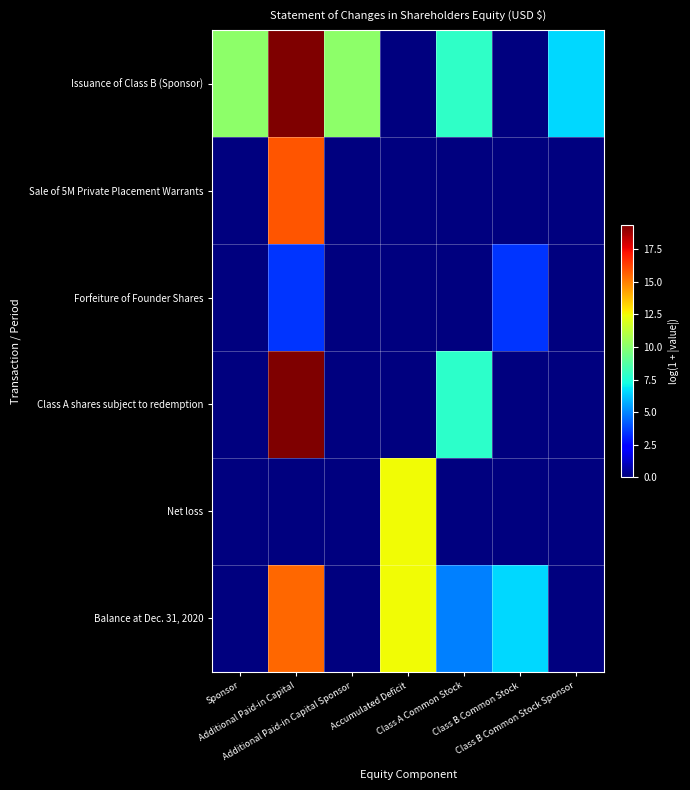

Reading right to left, what are all the values shown in this chart?

Issuance of Class B (Sponsor): Class B Common Stock Sponsor=6.6	Class B Common Stock=0.0	Class A Common Stock=7.9	Accumulated Deficit=0.0	Additional Paid-in Capital Sponsor=10.1	Additional Paid-in Capital=19.4	Sponsor=10.1
Sale of 5M Private Placement Warrants: Class B Common Stock Sponsor=0.0	Class B Common Stock=0.0	Class A Common Stock=0.0	Accumulated Deficit=0.0	Additional Paid-in Capital Sponsor=0.0	Additional Paid-in Capital=15.8	Sponsor=0.0
Forfeiture of Founder Shares: Class B Common Stock Sponsor=0.0	Class B Common Stock=3.5	Class A Common Stock=0.0	Accumulated Deficit=0.0	Additional Paid-in Capital Sponsor=0.0	Additional Paid-in Capital=3.5	Sponsor=0.0
Class A shares subject to redemption: Class B Common Stock Sponsor=0.0	Class B Common Stock=0.0	Class A Common Stock=7.9	Accumulated Deficit=0.0	Additional Paid-in Capital Sponsor=0.0	Additional Paid-in Capital=19.4	Sponsor=0.0
Net loss: Class B Common Stock Sponsor=0.0	Class B Common Stock=0.0	Class A Common Stock=0.0	Accumulated Deficit=12.5	Additional Paid-in Capital Sponsor=0.0	Additional Paid-in Capital=0.0	Sponsor=0.0
Balance at Dec. 31, 2020: Class B Common Stock Sponsor=0.0	Class B Common Stock=6.5	Class A Common Stock=4.9	Accumulated Deficit=12.5	Additional Paid-in Capital Sponsor=0.0	Additional Paid-in Capital=15.5	Sponsor=0.0